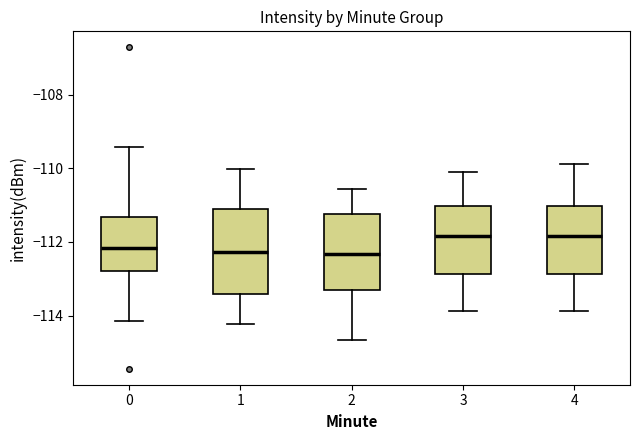

Reading left to right, read every box against the y-axis: the position of its median line, the range the box covers, and the ends of its whiskers. The values are not printed on the chart, so give them approximately, as read against the axis.

0: median -112.2, box -112.8 to -111.4, whiskers -114.2 to -109.4
1: median -112.2, box -113.4 to -111.2, whiskers -114.2 to -110.0
2: median -112.4, box -113.4 to -111.2, whiskers -114.6 to -110.6
3: median -111.8, box -112.8 to -111.0, whiskers -113.8 to -110.2
4: median -111.8, box -112.8 to -111.0, whiskers -113.8 to -109.8